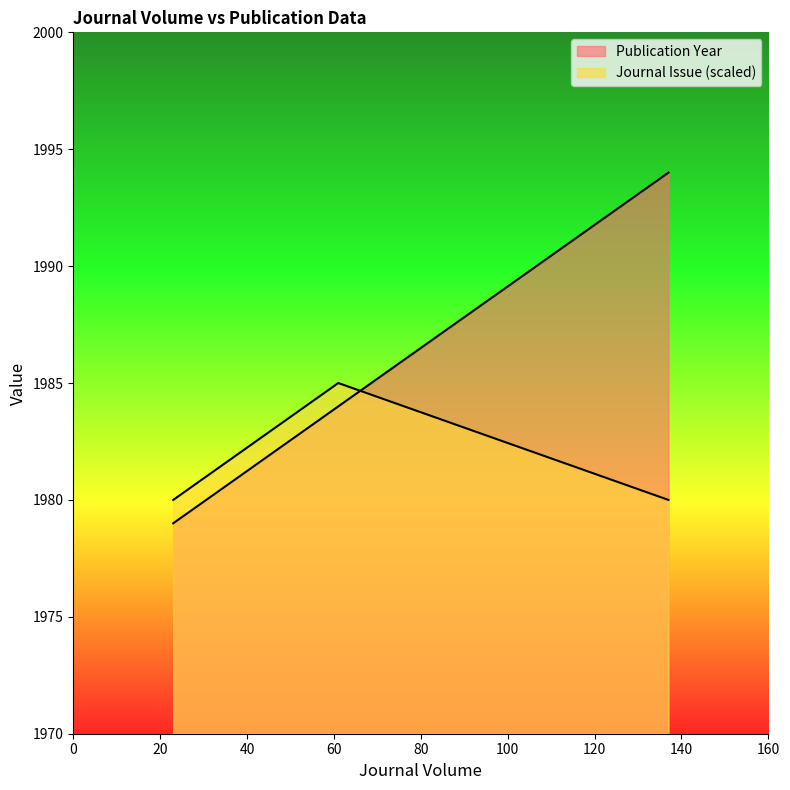

Which series changed the most between 23 and 137?

Publication Year